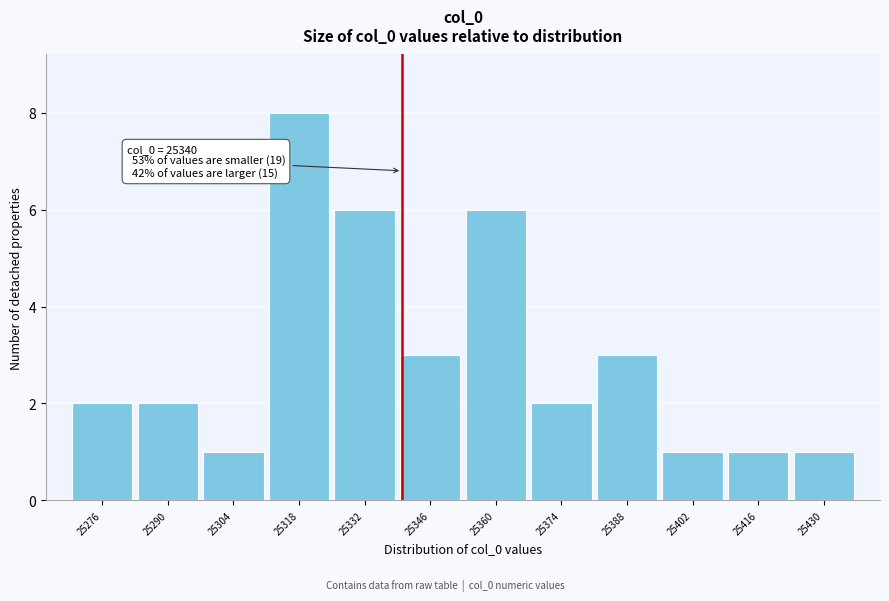

Which range on the x-axis has the tallest bar?

25311 to 25325